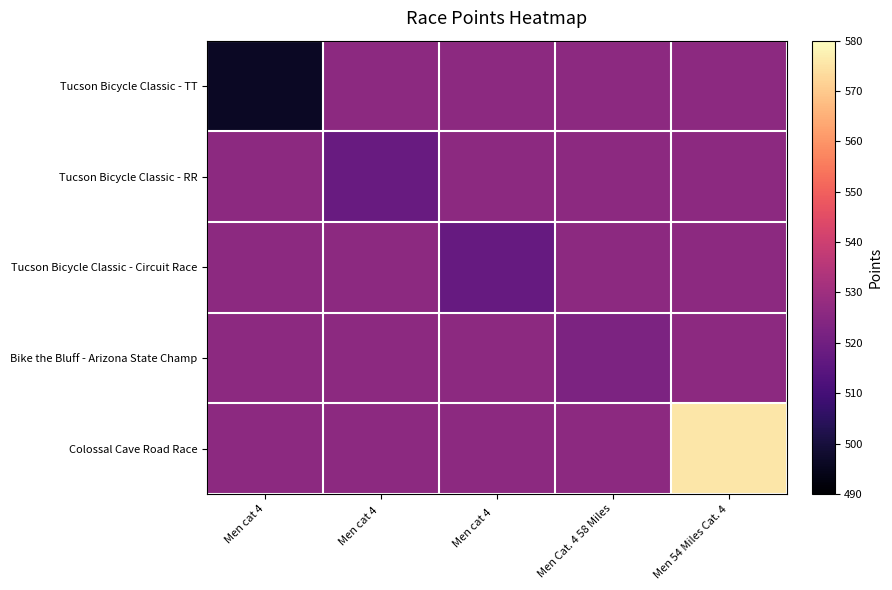

What is the difference between the highest and lowest values at Men 54 Miles Cat. 4?

49.7